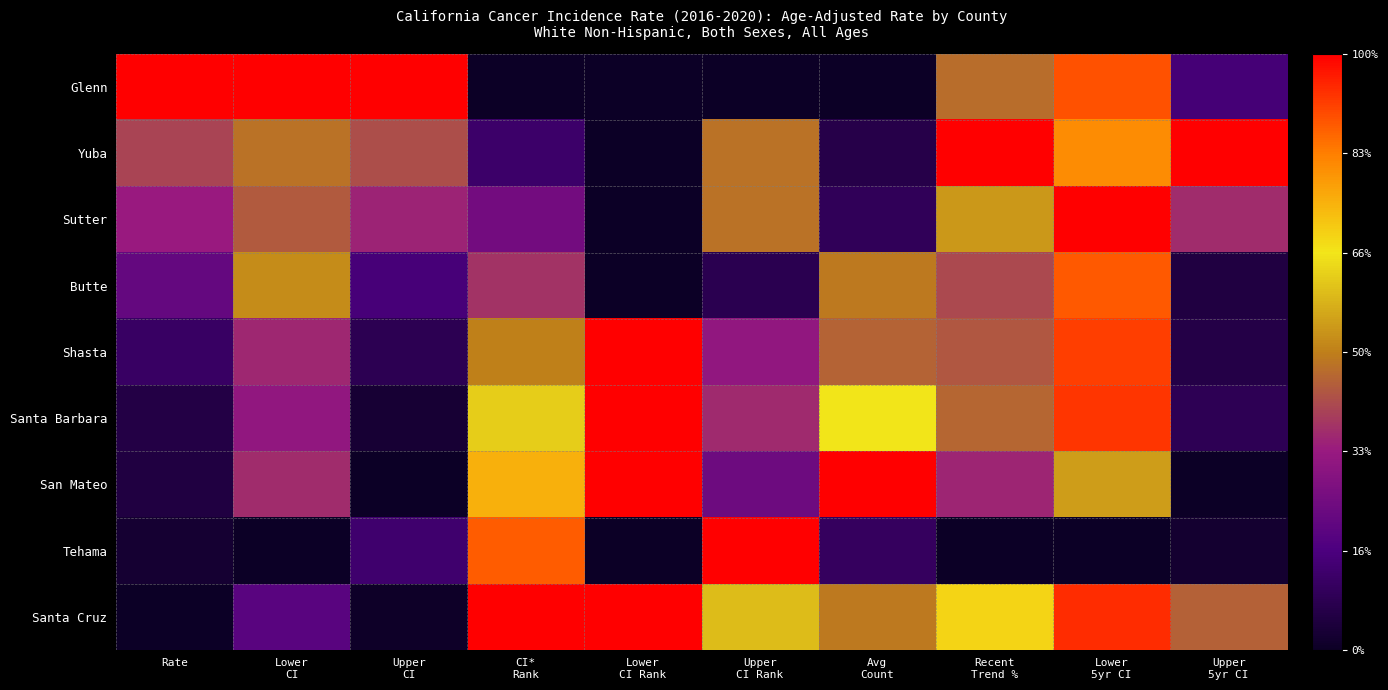

Which has a higher value, Upper
CI or Avg
Count?

Upper
CI